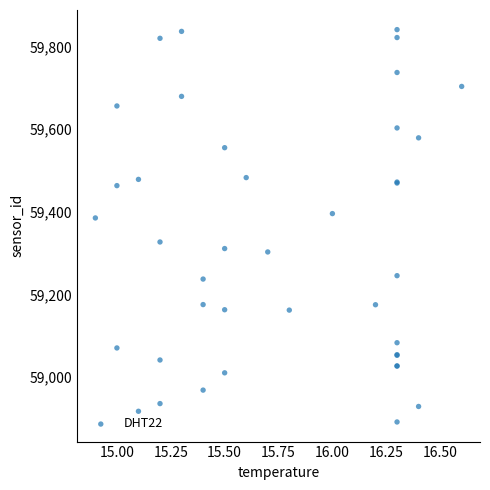

What Y value in the scatter plot is closest to 59366?

59385.2